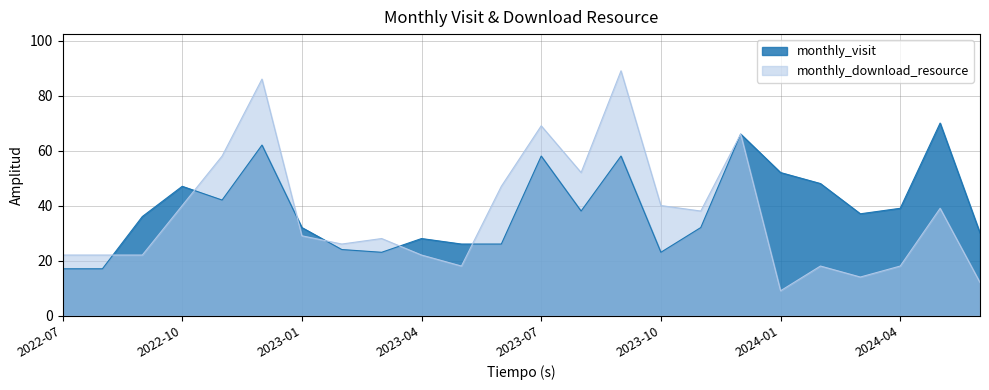

What is the difference between the maximum and second lowest values in the monthly_download_resource series?

77